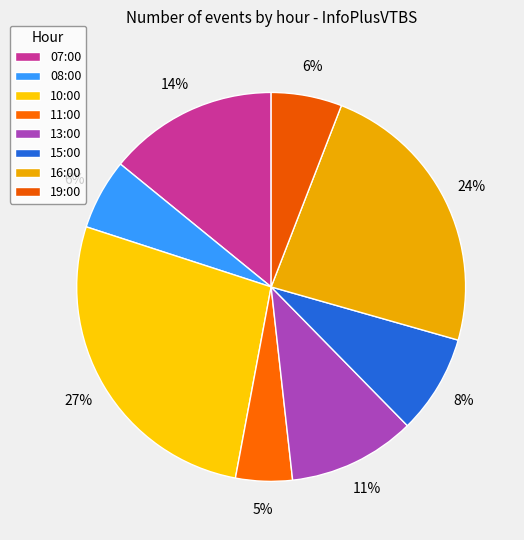

To the nearest percent, what portion does 10:00 represent?

27%